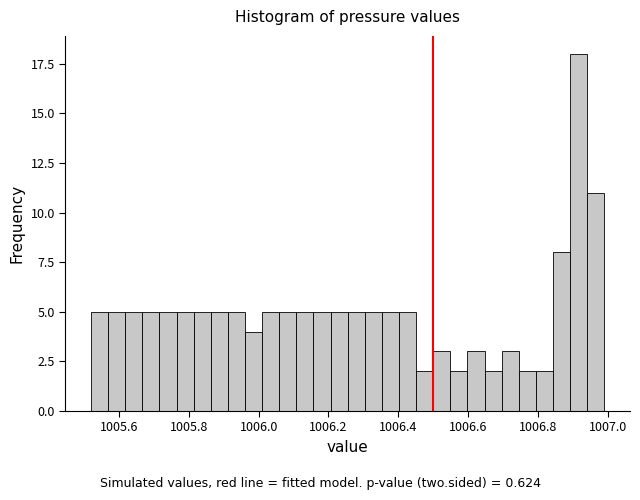

Around what value on the x-axis is the tallest bar? Give the approximate position of its centre, as read against the axis.

1006.92